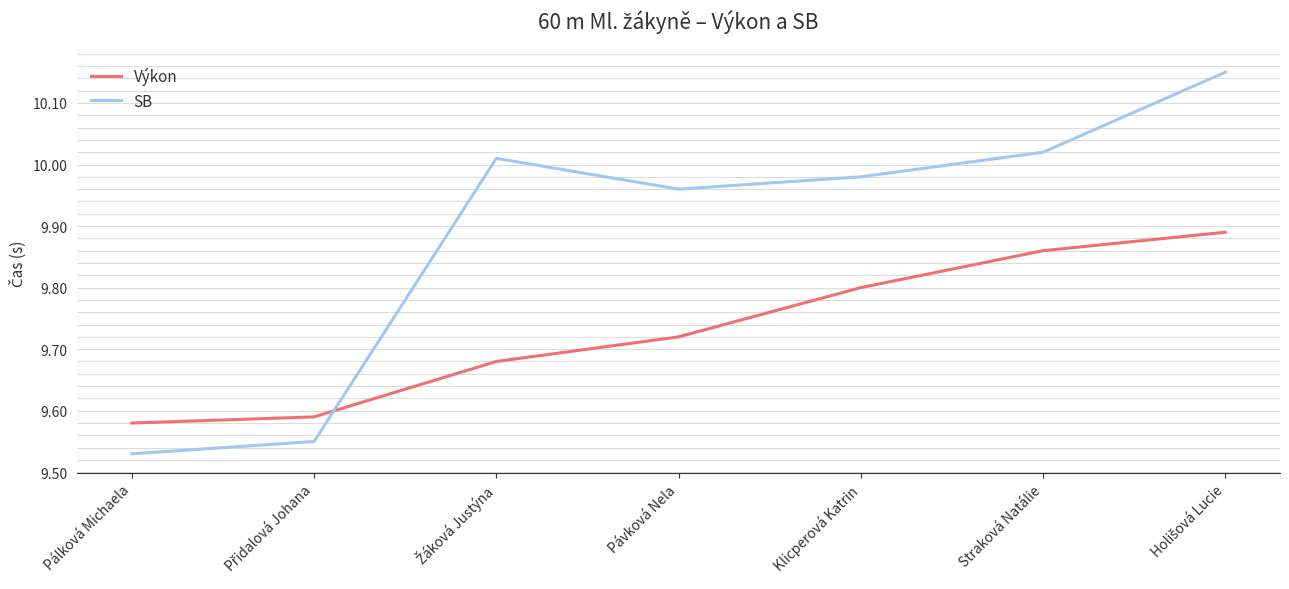

What are all the series names shown in the legend?

Výkon, SB